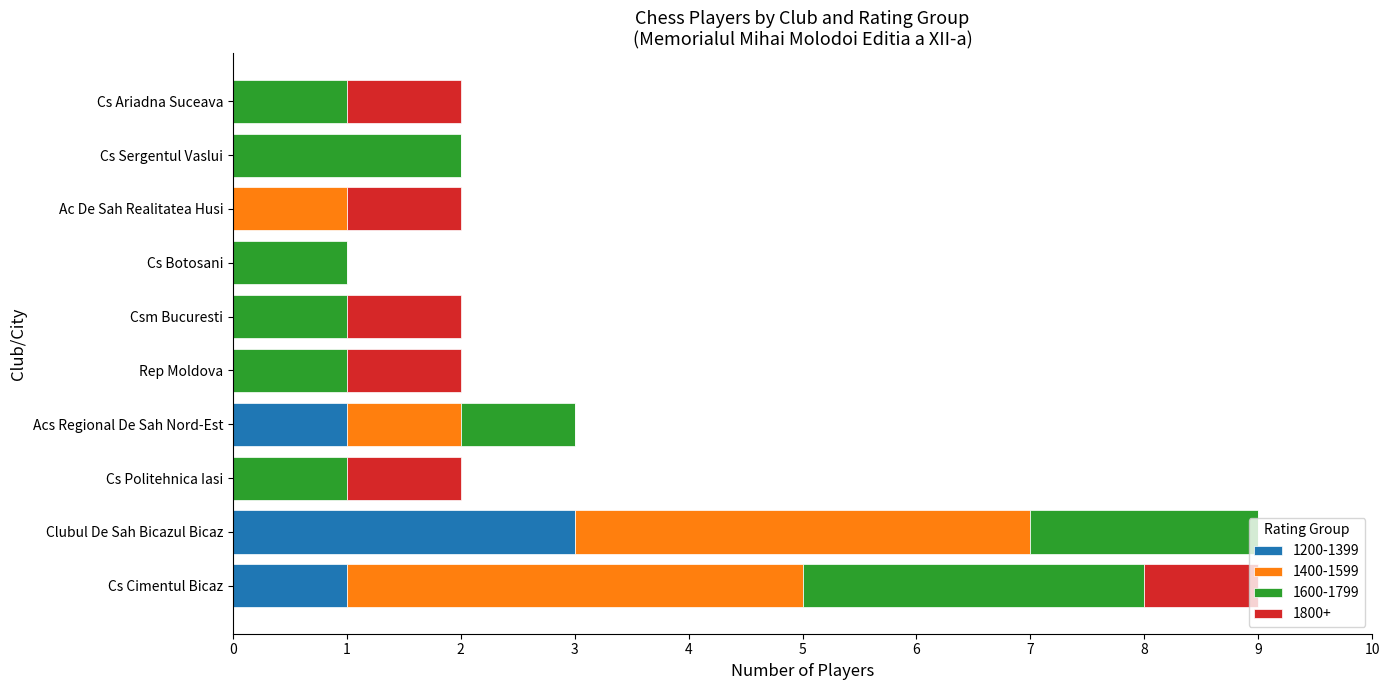

Is it true that 1200-1399 equals 0 at Cs Politehnica Iasi?

True